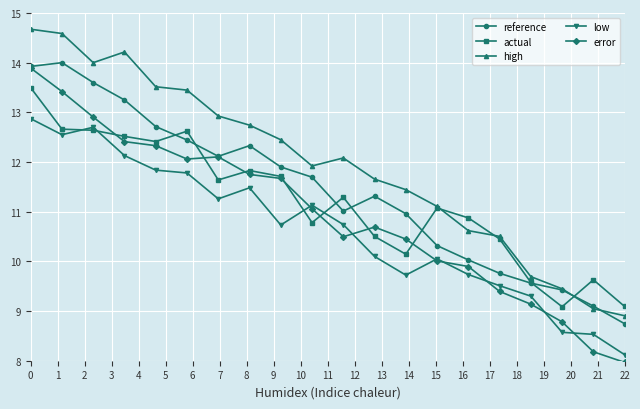

How many values in the error series exceed 11?

10